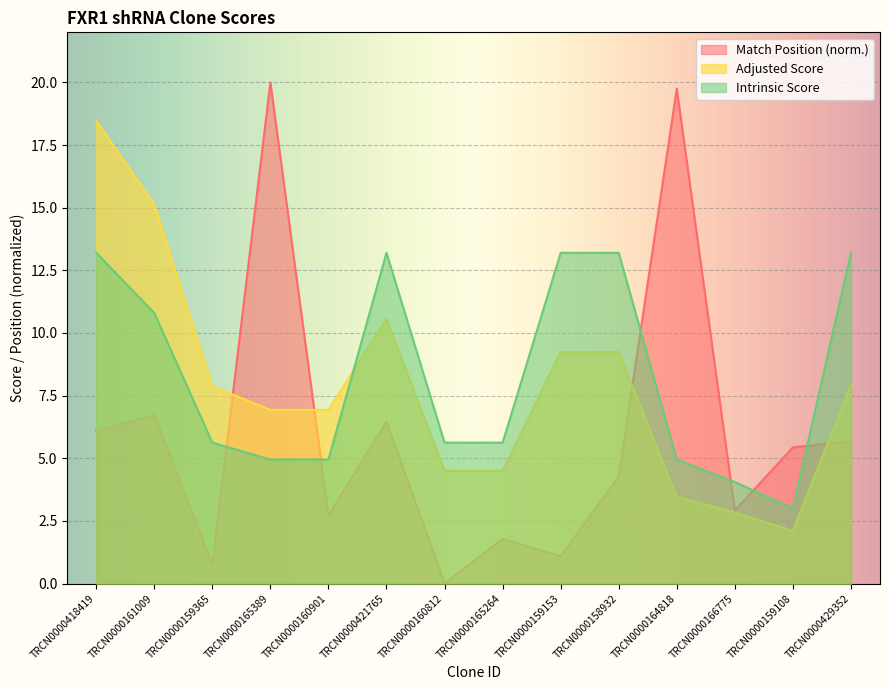

Which series has the widest spread of values?

Match Position (norm.)